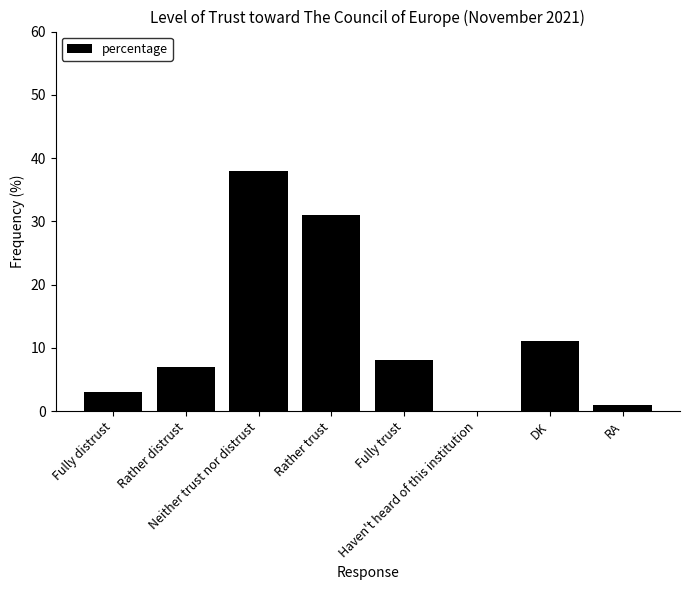

What is the sum of the values at Fully distrust and DK?

14